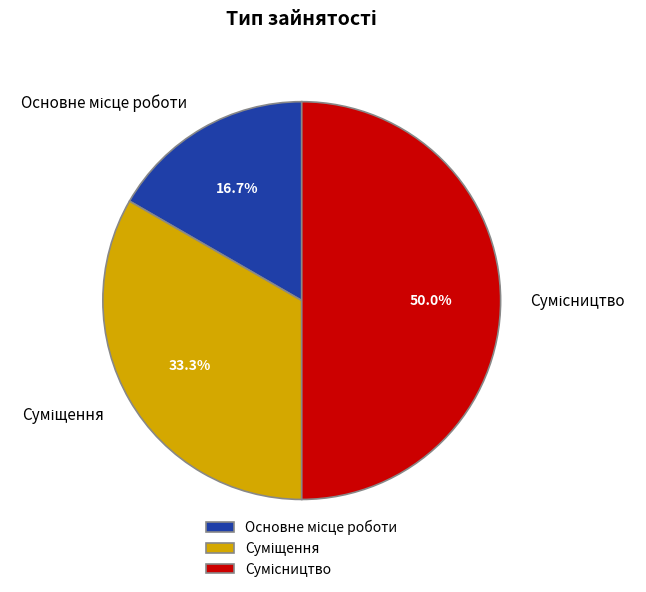

To the nearest percent, what percentage of the pie is Суміщення?

33%